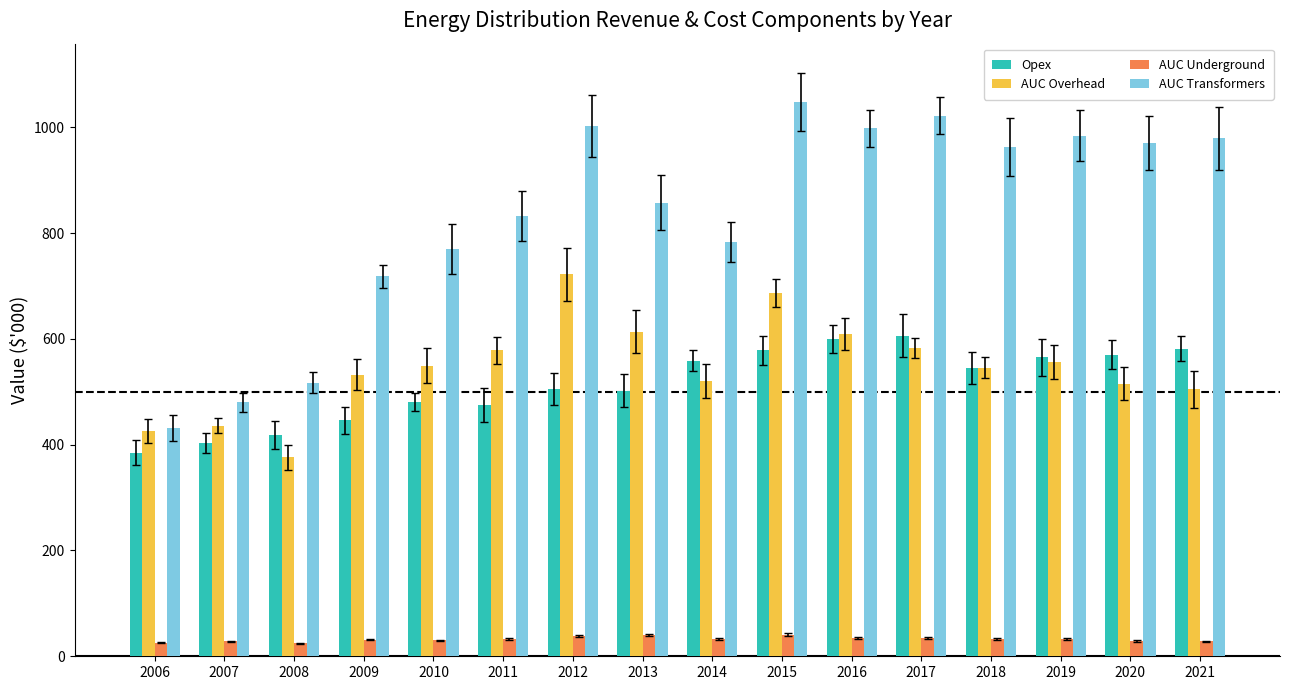

What is the average value of the AUC Overhead series?

547.2